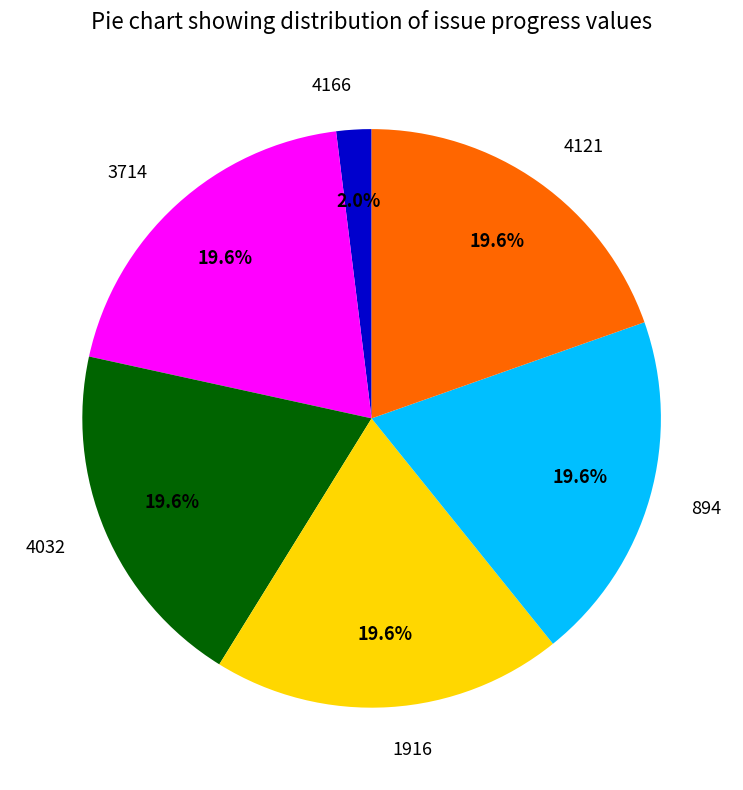

Which has a higher value, 3714 or 4166?

3714